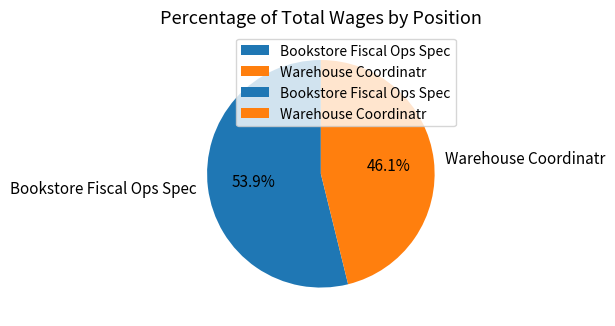

Is there any slice that represents more than half of the pie?

Yes